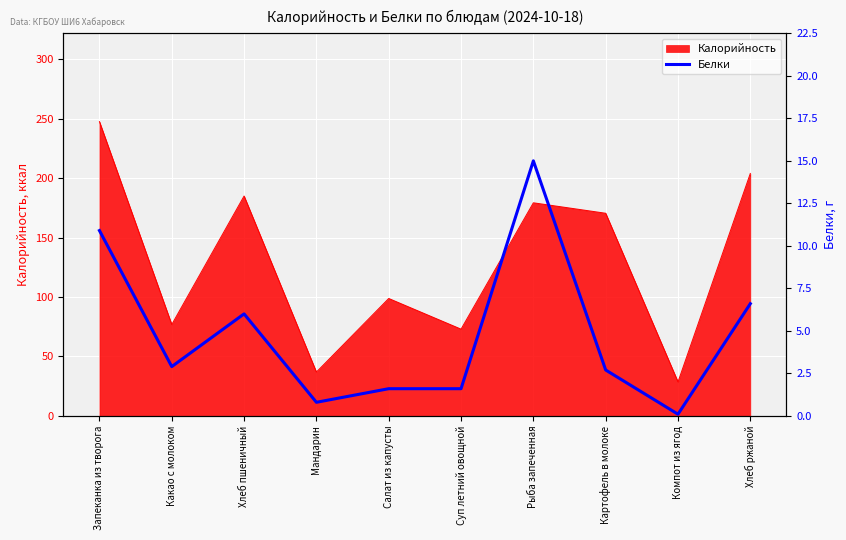

What is the value of the 9th point from the left?

0.1